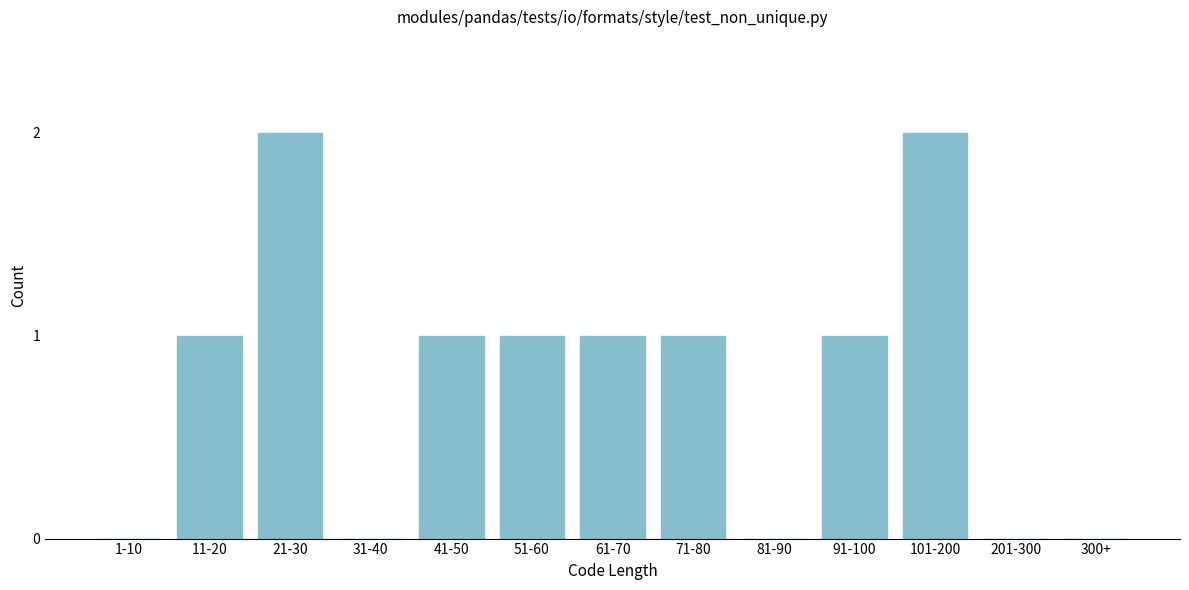

Reading left to right, extract all data points from this chart.

1-10=0	11-20=1	21-30=2	31-40=0	41-50=1	51-60=1	61-70=1	71-80=1	81-90=0	91-100=1	101-200=2	201-300=0	300+=0